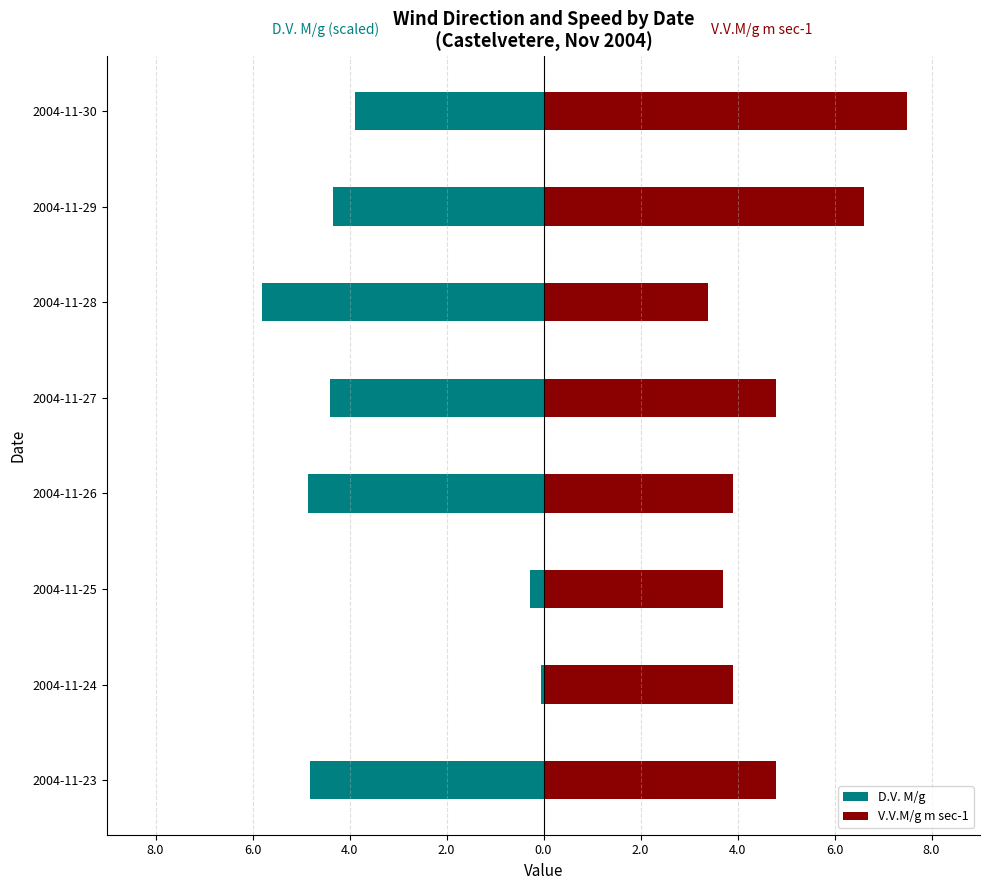

How many bars are there in each group?

2